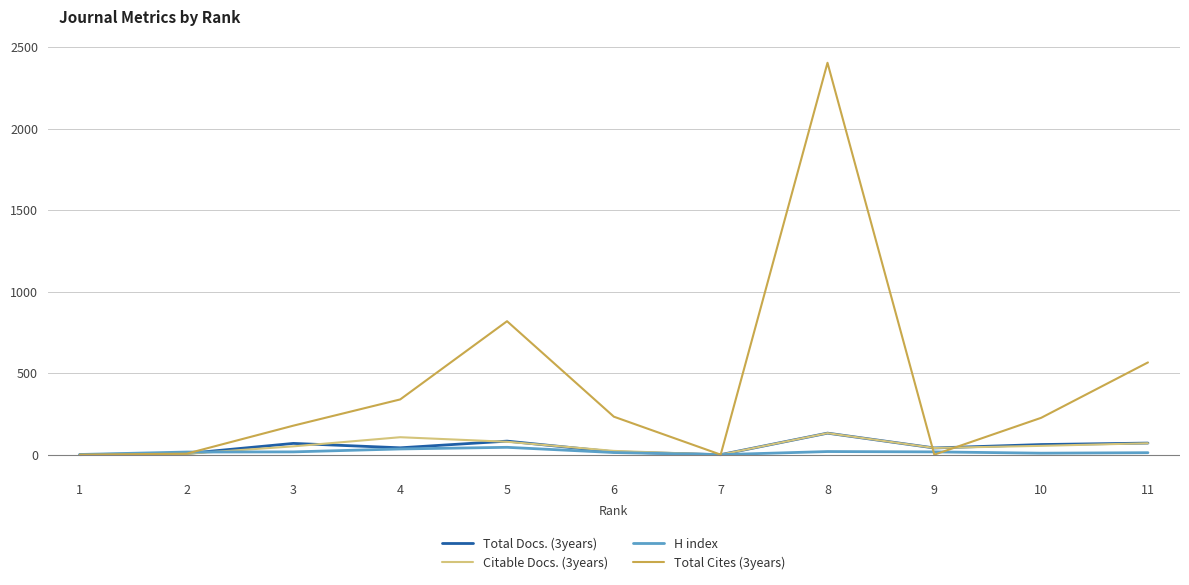

Which series has the largest total across all categories?

Total Cites (3years)